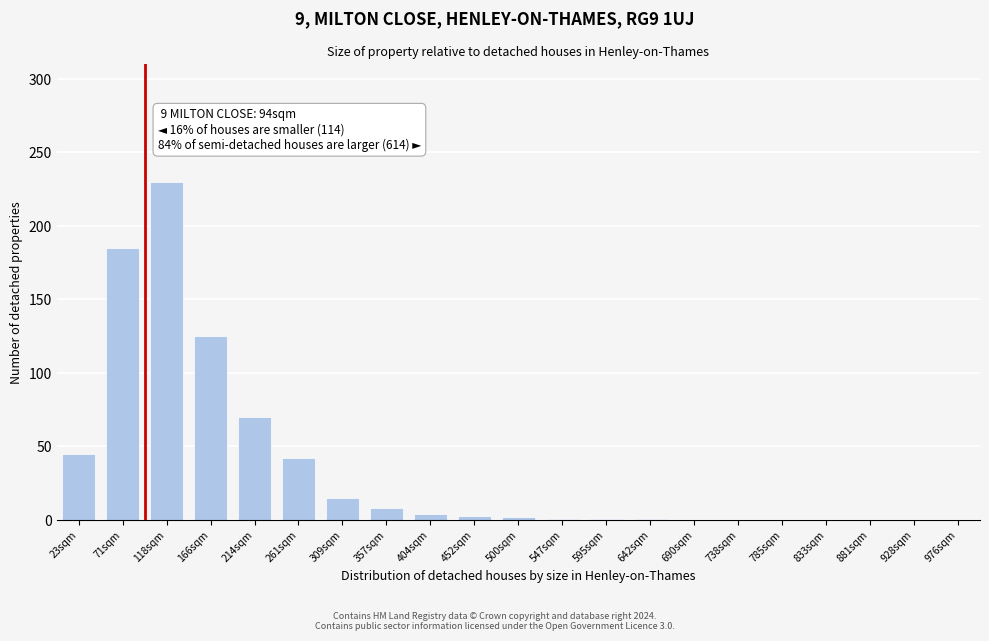

At which label is the value closest to 115?

166sqm